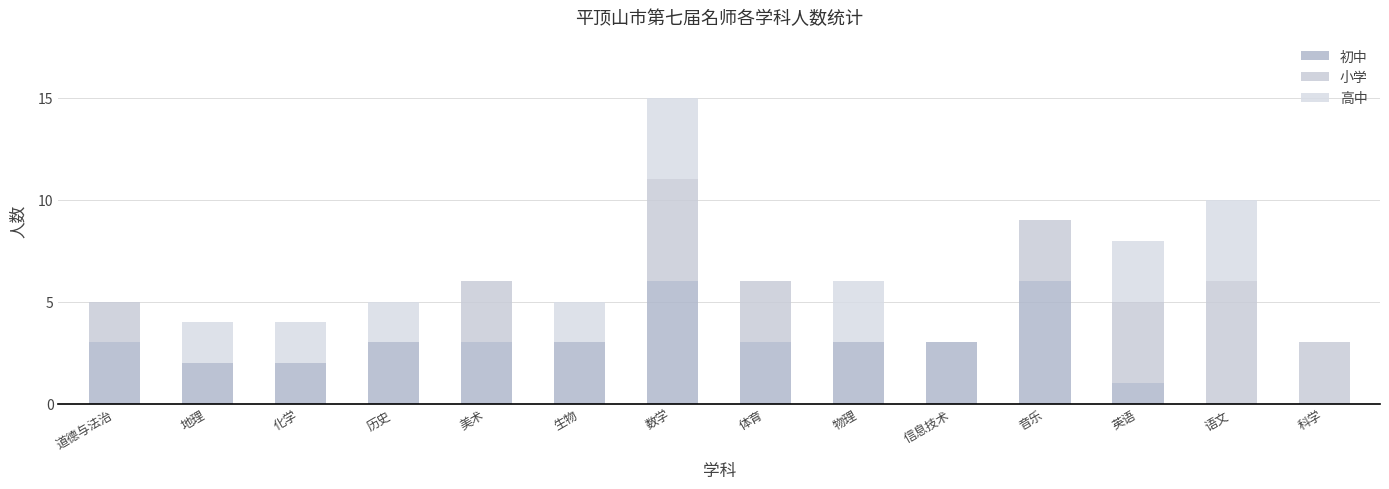

Rank the series by their maximum value, from lowest to highest.

高中, 初中, 小学